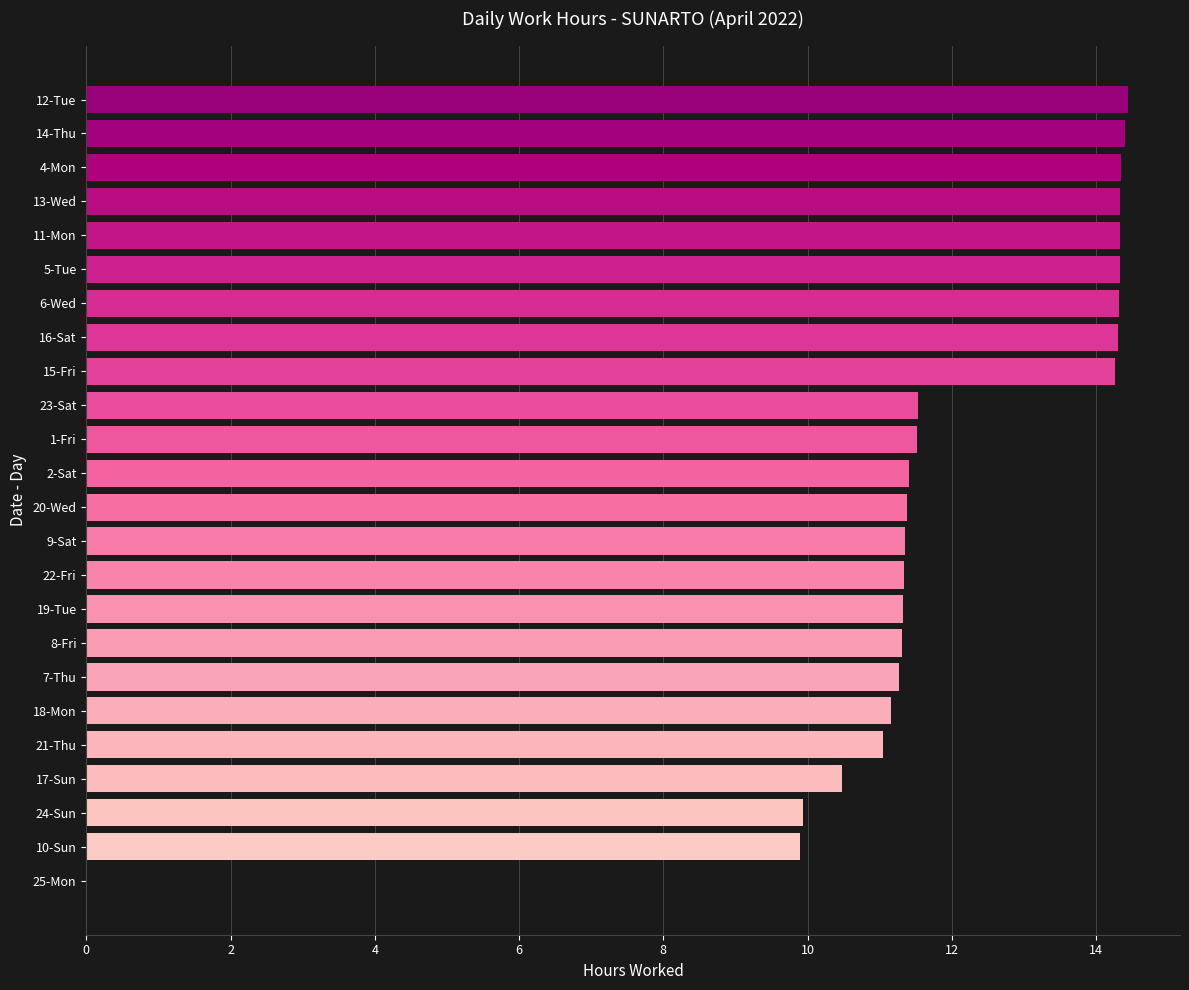

How many distinct data groups are displayed?

1